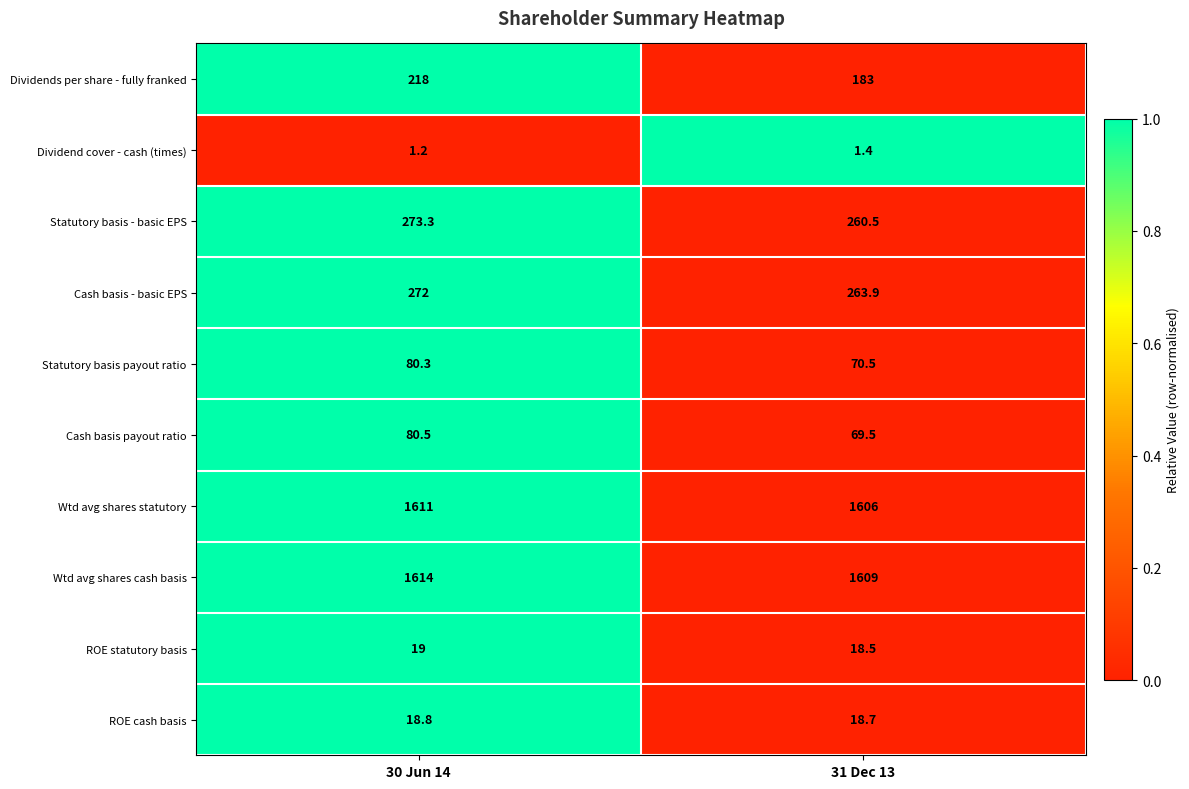

What is the total value across all series at 30 Jun 14?

4188.1